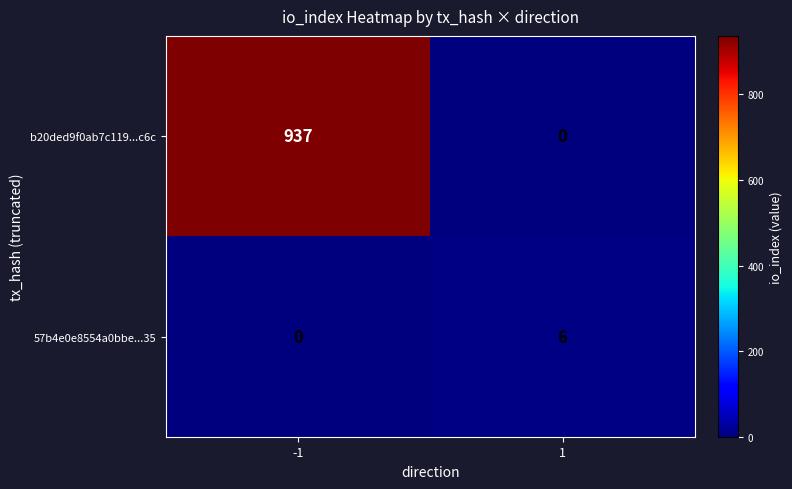

What is the approximate value of b20ded9f0ab7c119...c6c at -1, to the nearest 10?

940